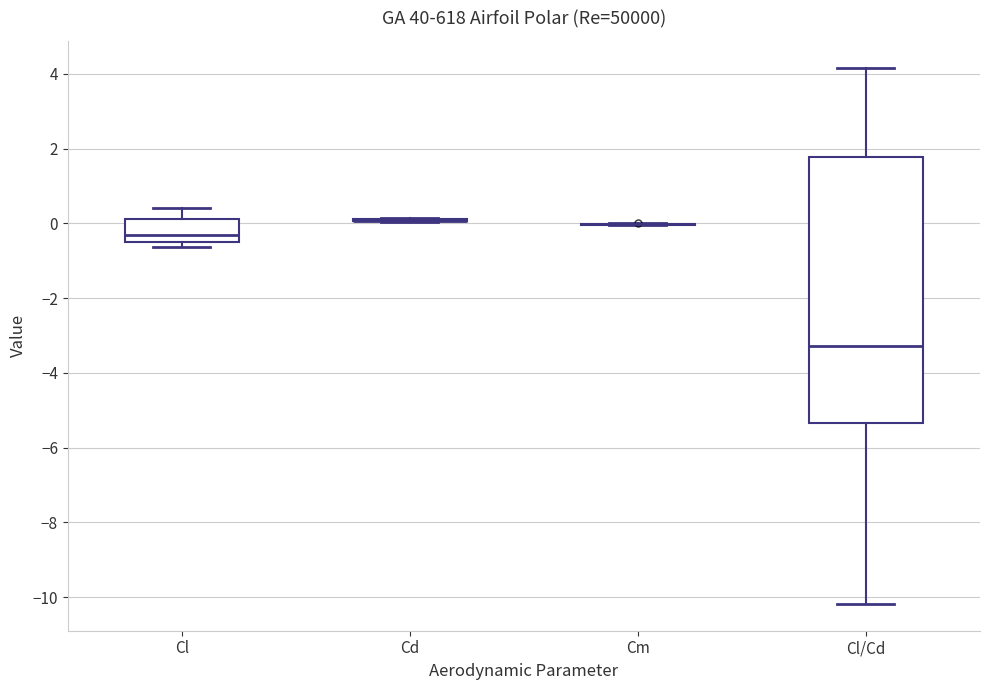

Comparing the boxes themselves (not the whiskers), which one is the tallest?

Cl/Cd